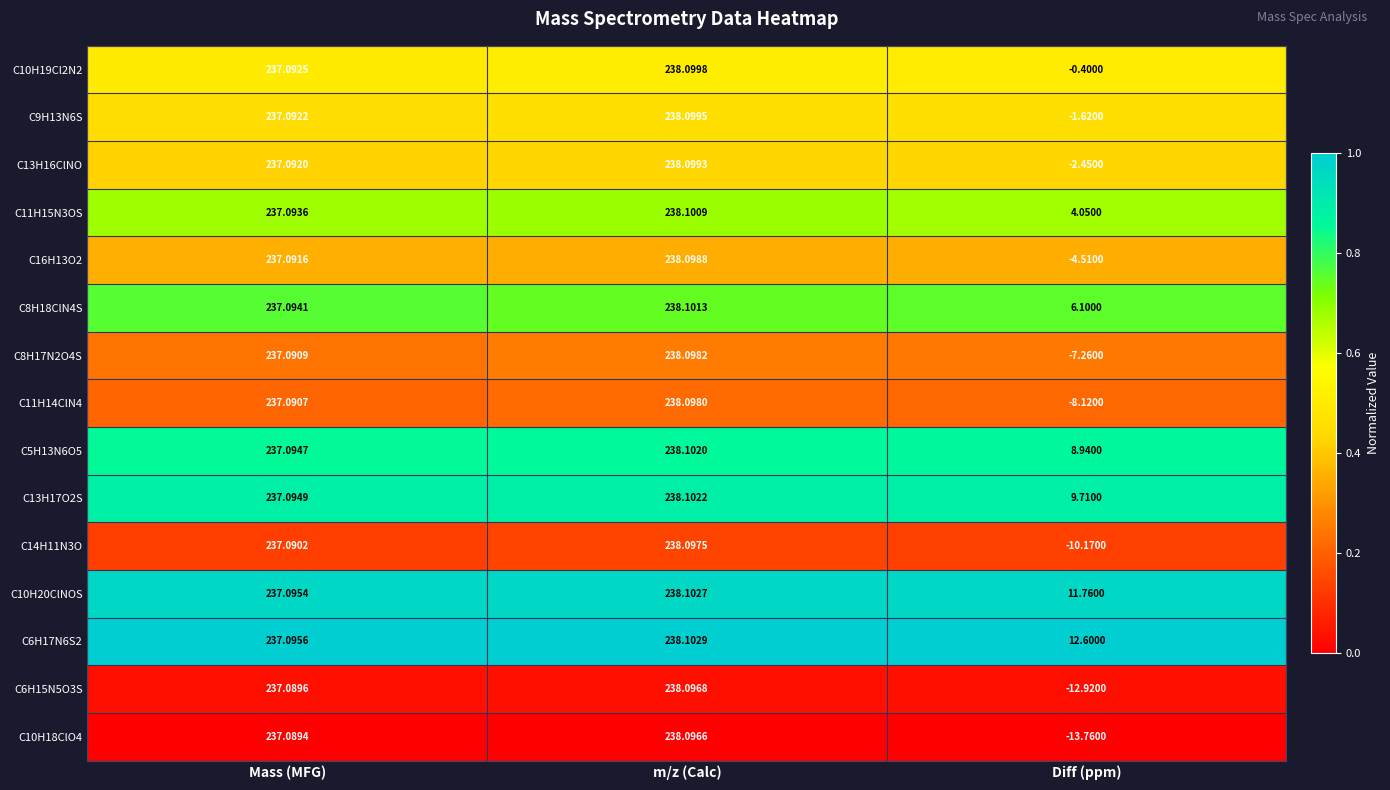

At which label does C16H13O2 reach its peak?

m/z (Calc)